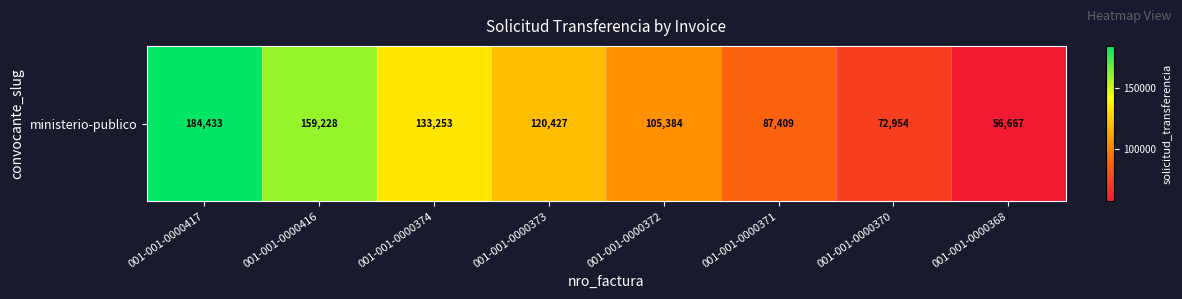

What is the smallest value displayed?

56667